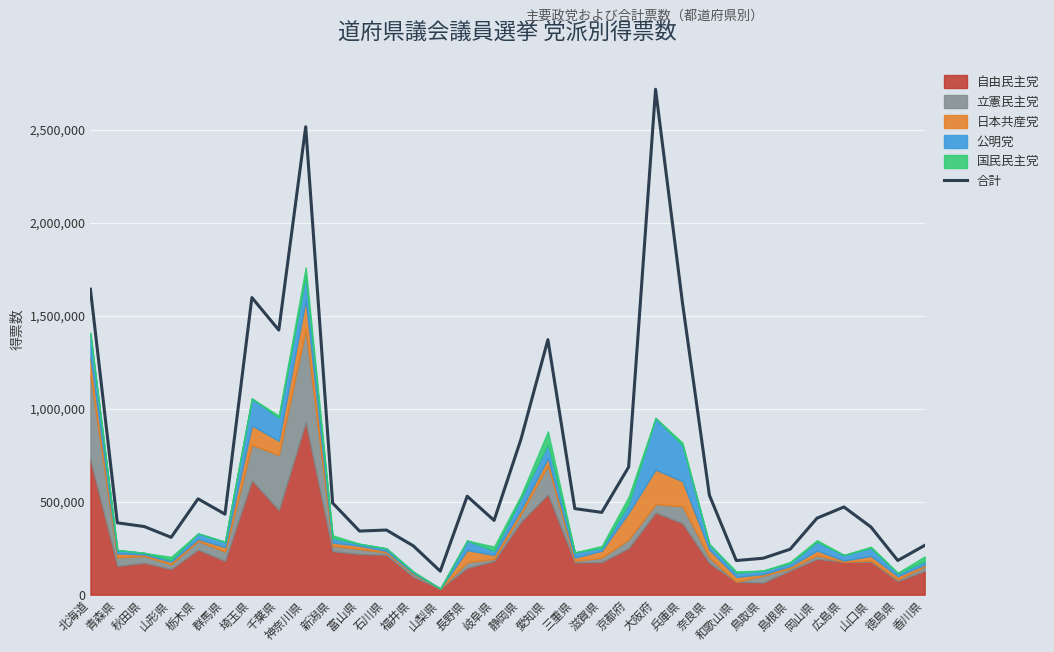

Which has a higher value, 岡山県 or 千葉県?

千葉県